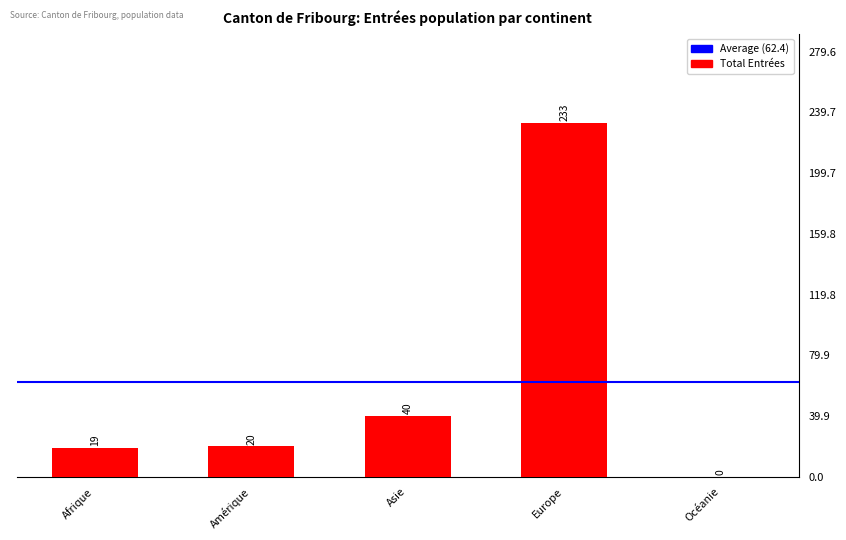

Read the value at Amérique.

20